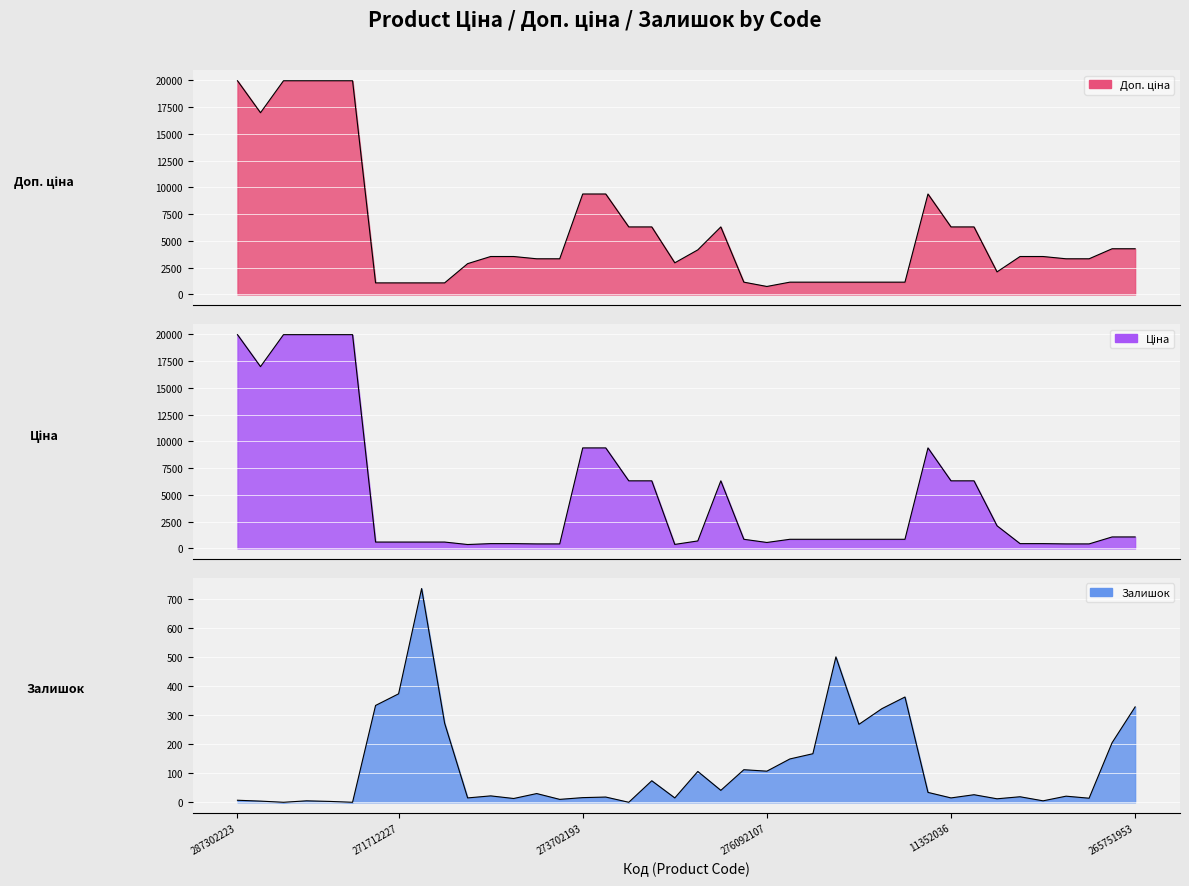

What are all the series names shown in the legend?

Доп. ціна, Ціна, Залишок